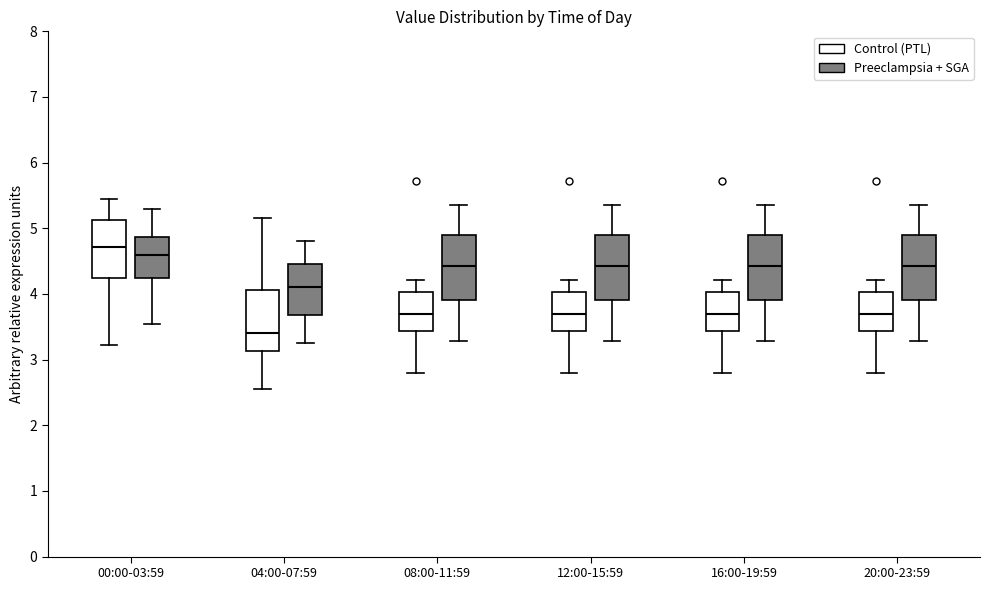

Which box's median line is the highest?

00:00-03:59 (Control (PTL))